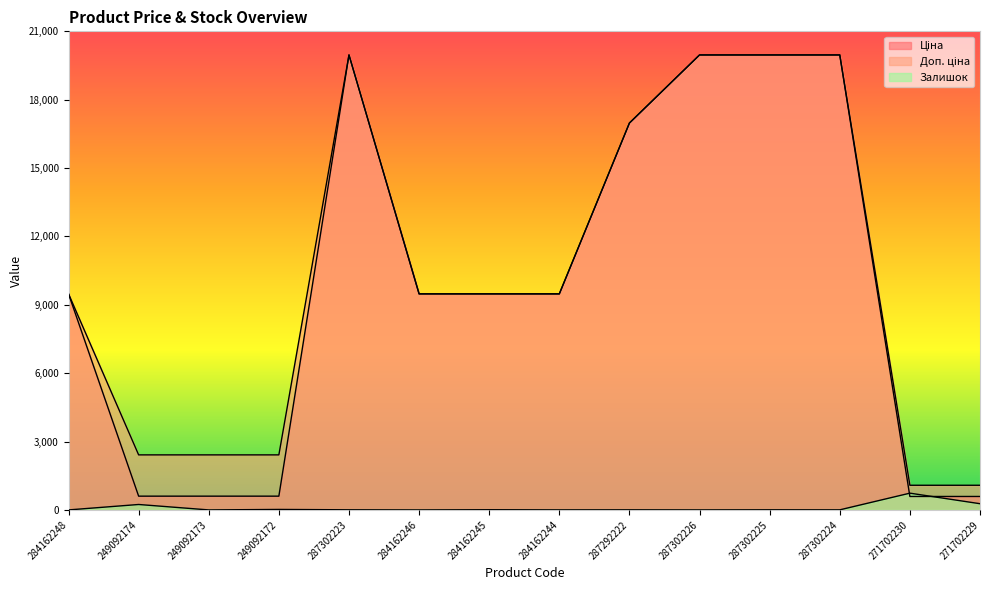

At how many categories does at least one series exceed 15563?

5